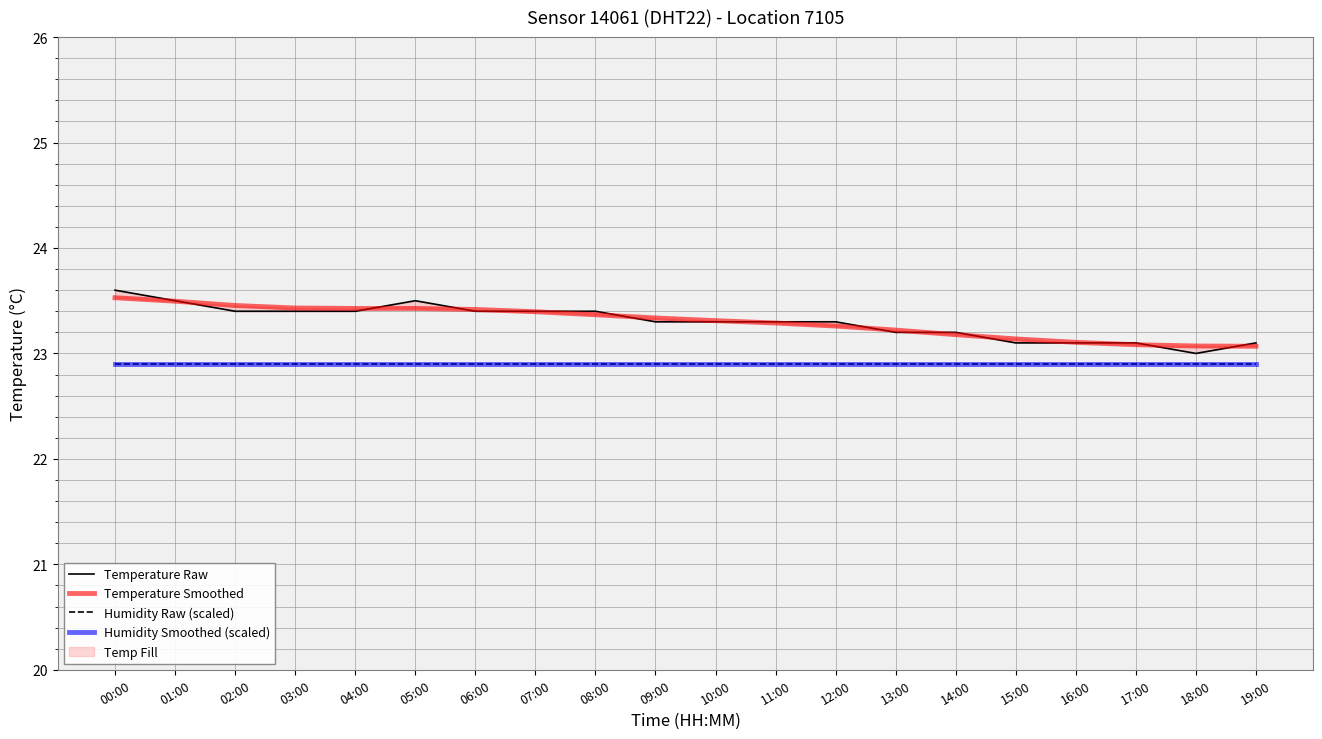

Reading right to left, what are all the values shown in this chart?

Temperature Raw: 19:00=23.1	18:00=23.0	17:00=23.1	16:00=23.1	15:00=23.1	14:00=23.2	13:00=23.2	12:00=23.3	11:00=23.3	10:00=23.3	09:00=23.3	08:00=23.4	07:00=23.4	06:00=23.4	05:00=23.5	04:00=23.4	03:00=23.4	02:00=23.4	01:00=23.5	00:00=23.6
Temperature Smoothed: 19:00=23.1	18:00=23.1	17:00=23.1	16:00=23.1	15:00=23.1	14:00=23.2	13:00=23.2	12:00=23.3	11:00=23.3	10:00=23.3	09:00=23.3	08:00=23.4	07:00=23.4	06:00=23.4	05:00=23.4	04:00=23.4	03:00=23.4	02:00=23.5	01:00=23.5	00:00=23.5
Humidity Raw (scaled): 19:00=22.9	18:00=22.9	17:00=22.9	16:00=22.9	15:00=22.9	14:00=22.9	13:00=22.9	12:00=22.9	11:00=22.9	10:00=22.9	09:00=22.9	08:00=22.9	07:00=22.9	06:00=22.9	05:00=22.9	04:00=22.9	03:00=22.9	02:00=22.9	01:00=22.9	00:00=22.9
Humidity Smoothed (scaled): 19:00=22.9	18:00=22.9	17:00=22.9	16:00=22.9	15:00=22.9	14:00=22.9	13:00=22.9	12:00=22.9	11:00=22.9	10:00=22.9	09:00=22.9	08:00=22.9	07:00=22.9	06:00=22.9	05:00=22.9	04:00=22.9	03:00=22.9	02:00=22.9	01:00=22.9	00:00=22.9